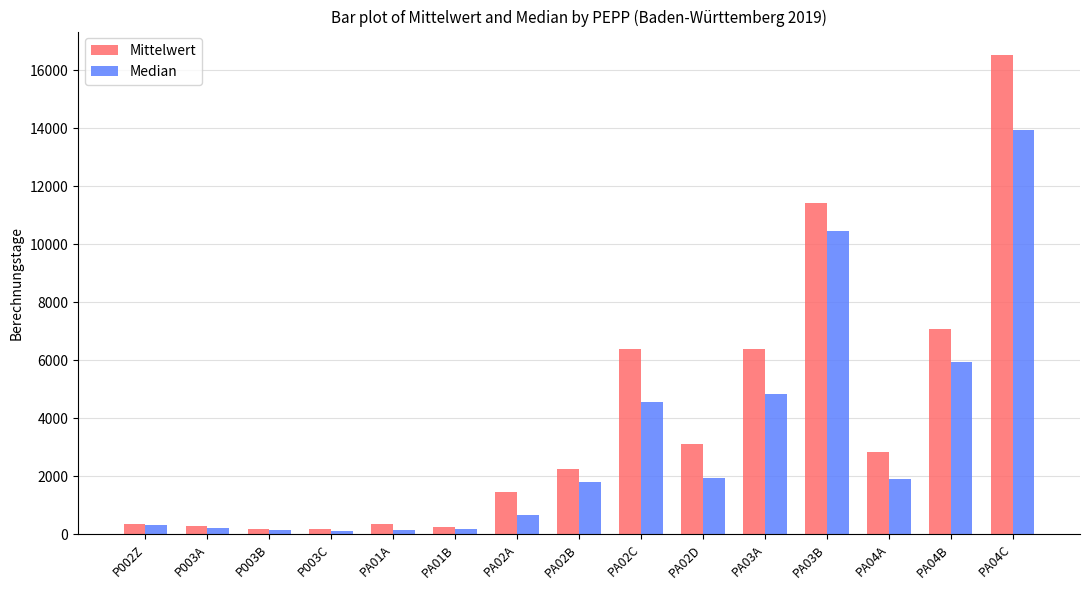

What is the sum of all Median values?

47171.0